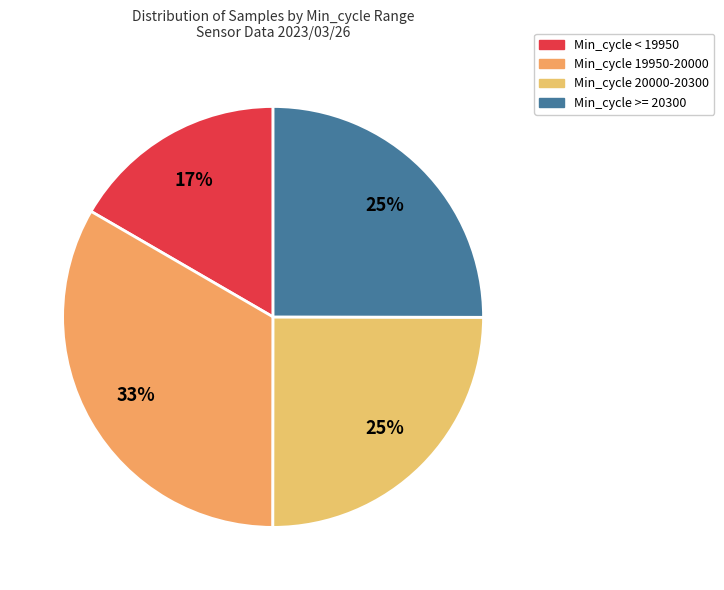

How many segments does this pie chart have?

4